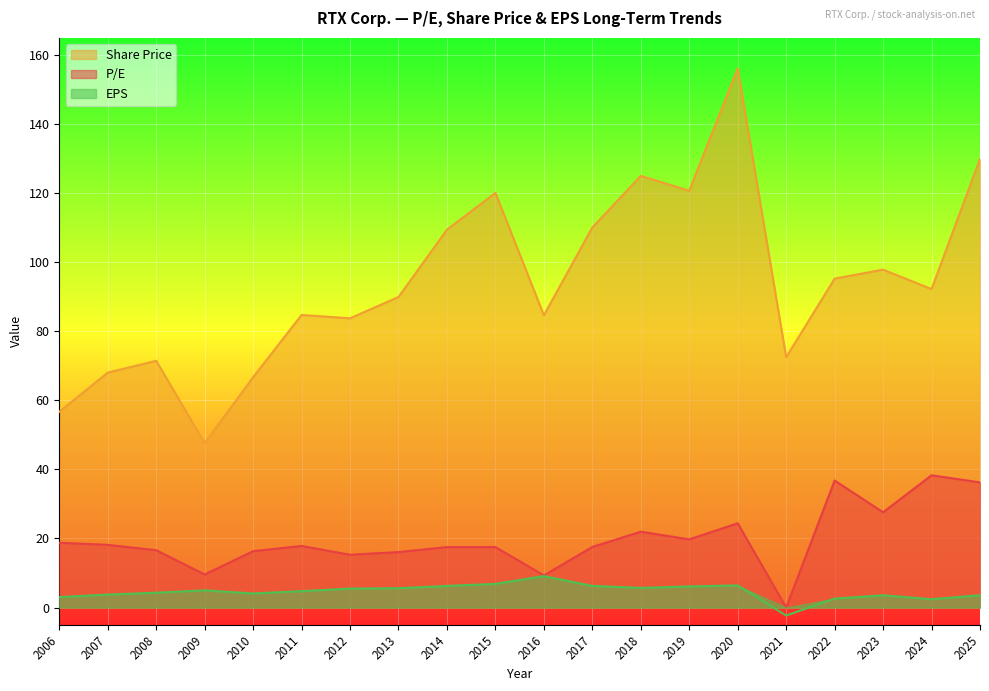

In Share Price, how many points are higher than both neighbors (excluding endpoints)?

6